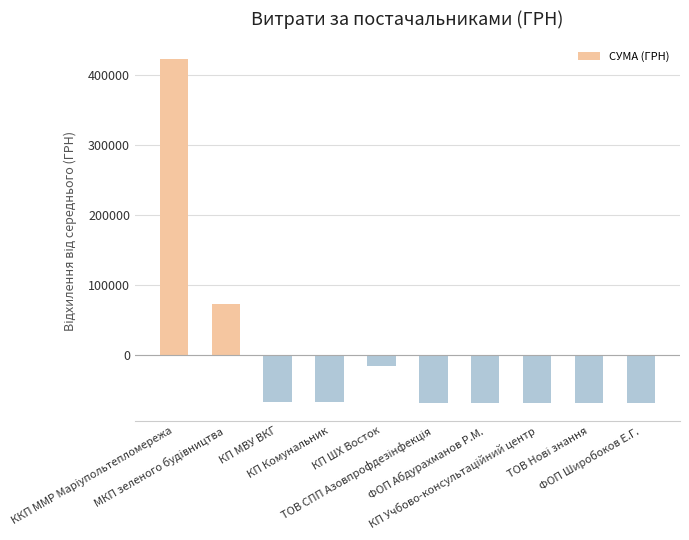

What is the smallest value displayed?

-69458.8